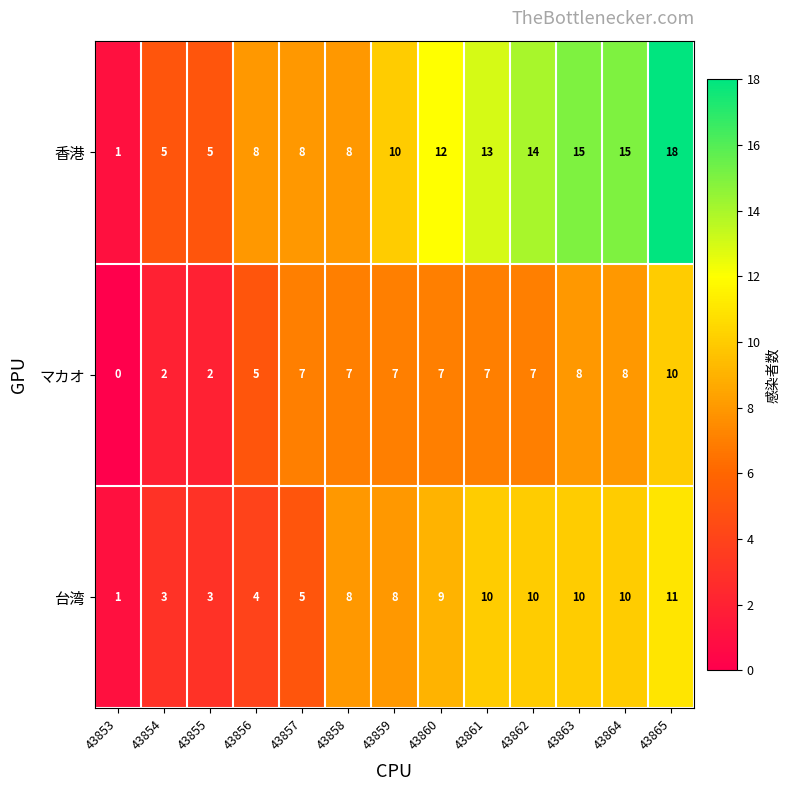

How many categories are shown in the chart?

13